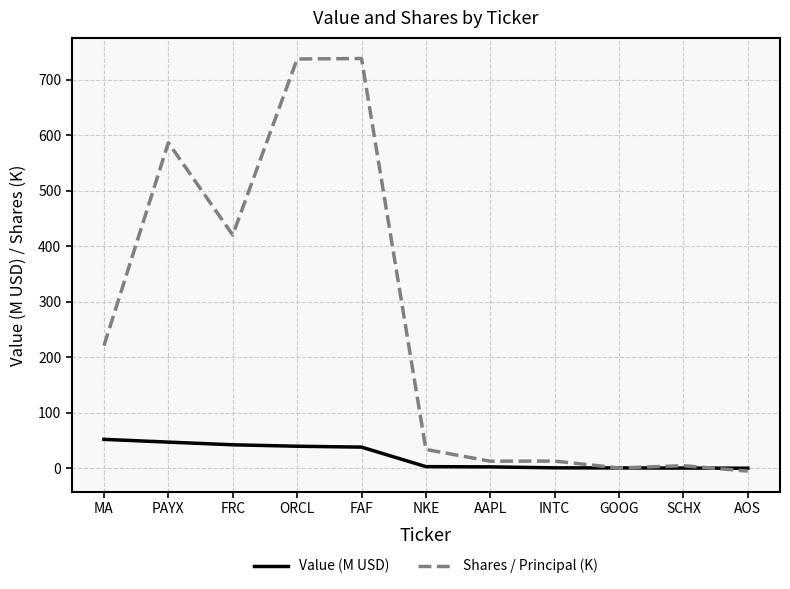

Rank the series at FRC from lowest to highest value.

Value (M USD), Shares / Principal (K)